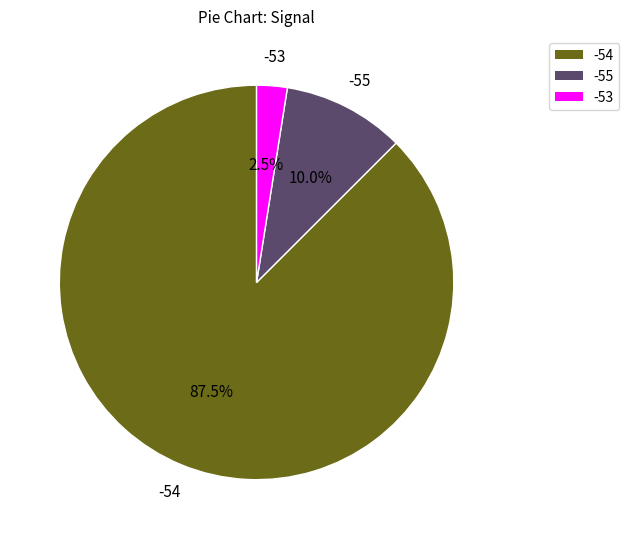

To the nearest percent, what is the average slice percentage?

33%